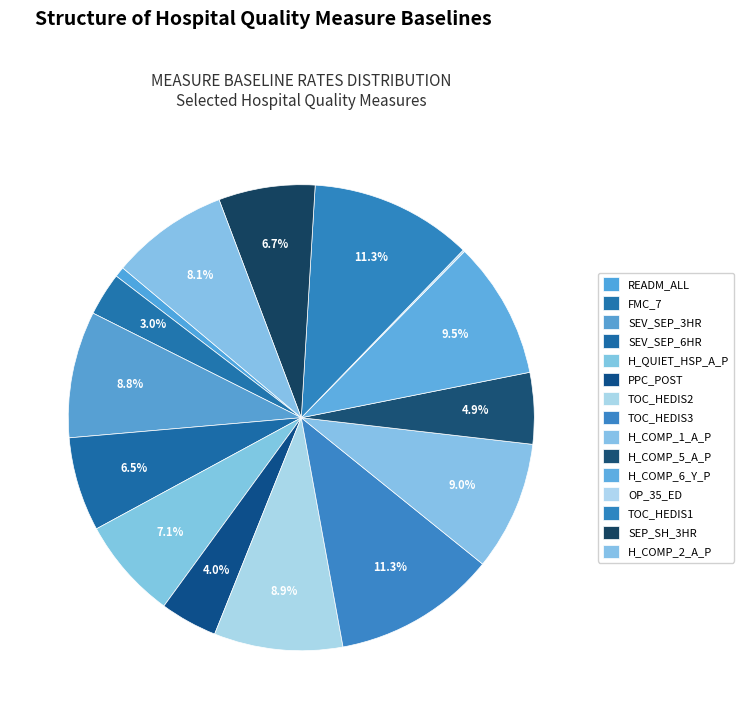

True or false: READM_ALL accounts for 11% of the total.

False